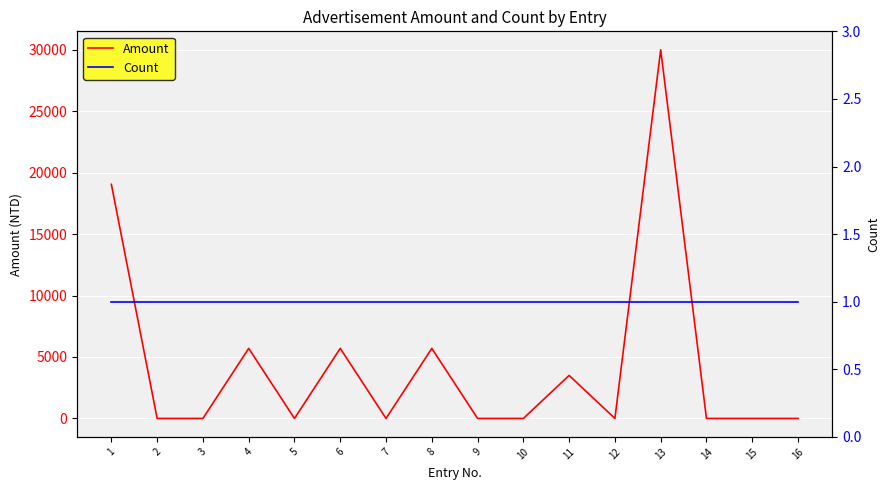

Which series has the widest spread of values?

Amount